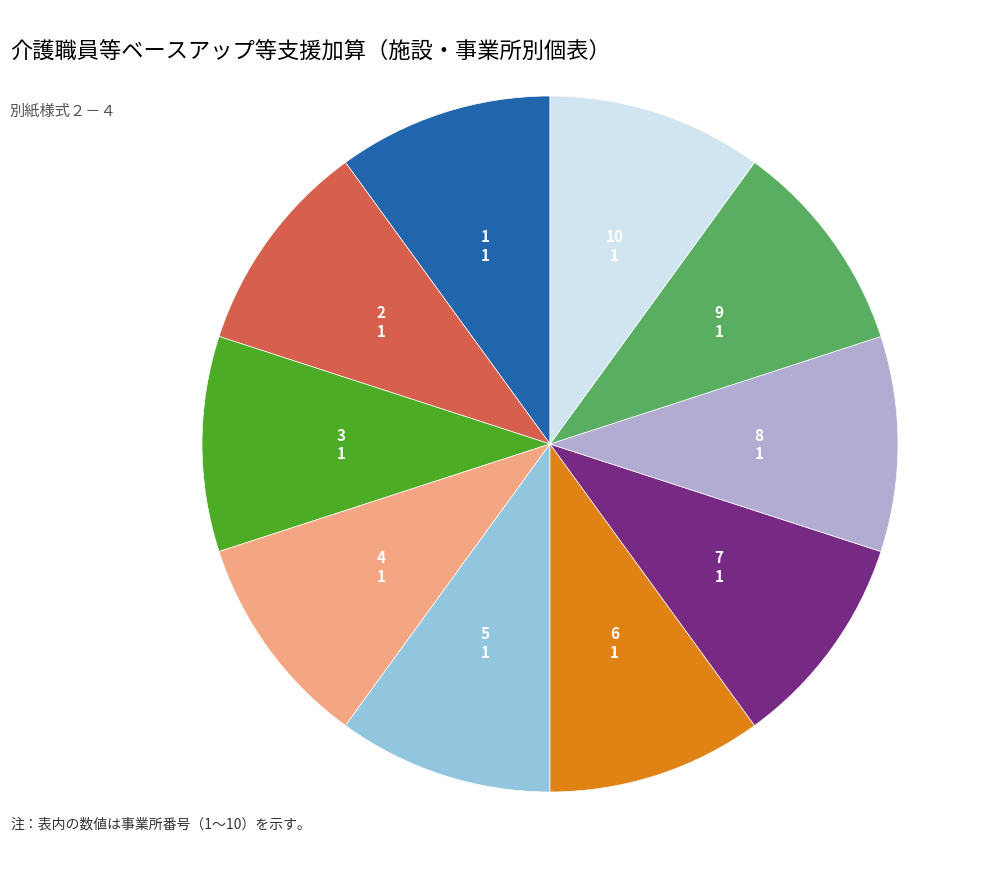

Count the number of slices in the pie.

10